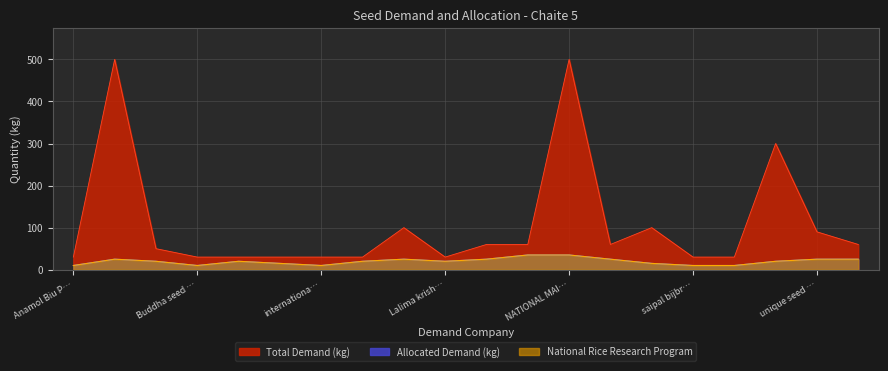

Rank the series at Anamol Biu P… from highest to lowest value.

Total Demand (kg), Allocated Demand (kg), National Rice Research Program